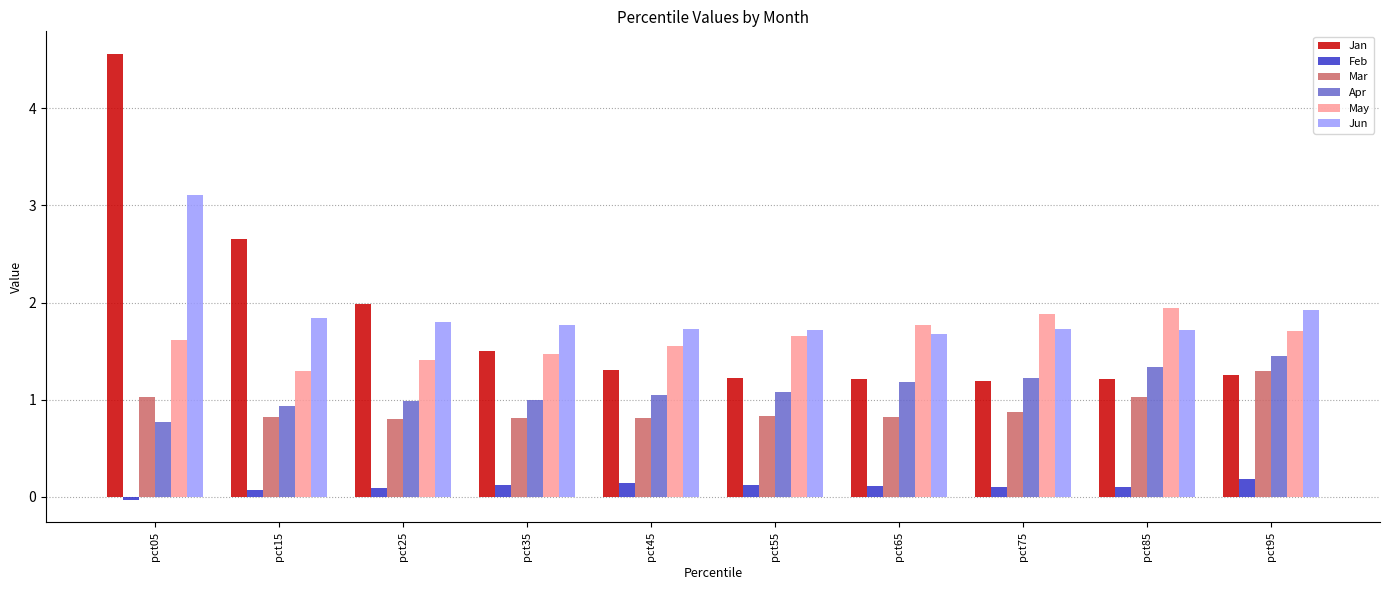

Which series has the widest spread of values?

Jan